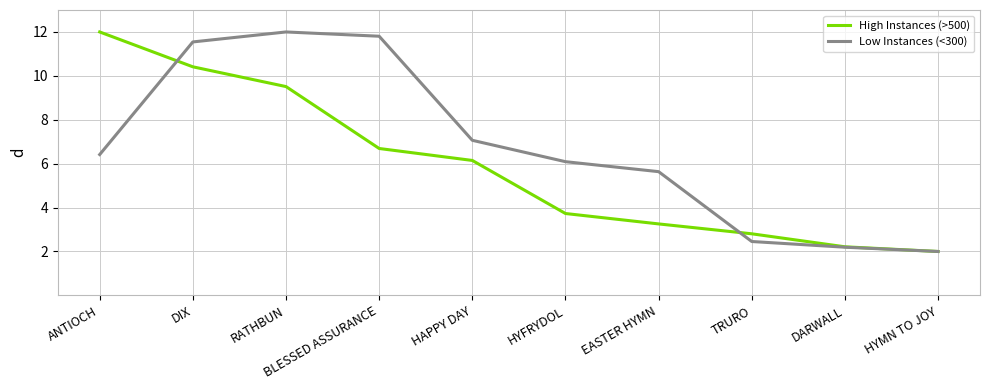

What is the difference between the highest and lowest values at EASTER HYMN?

2.4